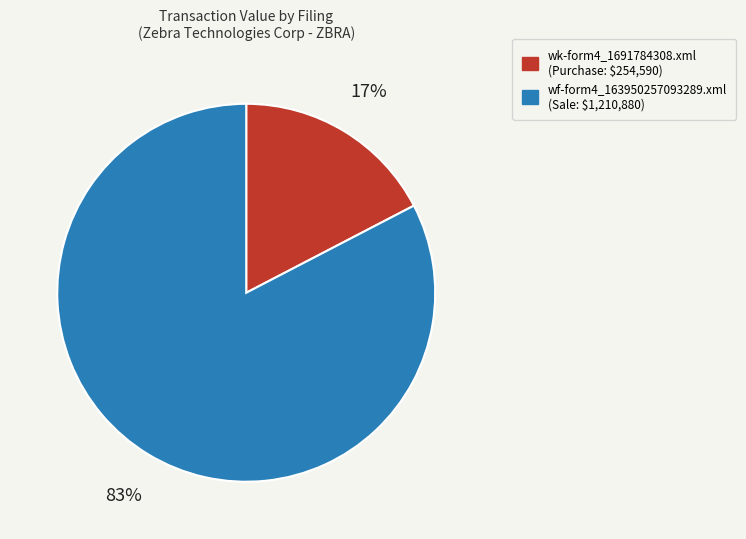

Rank the categories by value from lowest to highest.

wk-form4_1691784308.xml, wf-form4_163950257093289.xml